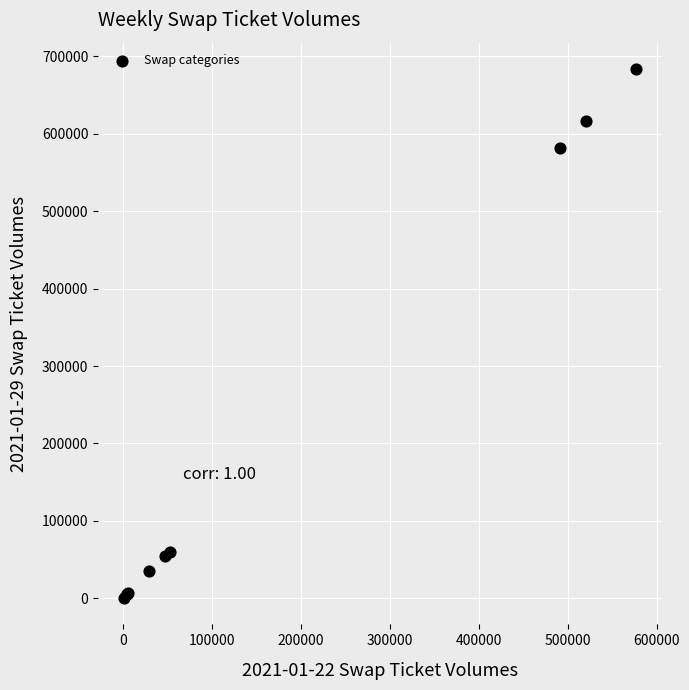

What Y value in the scatter plot is closest to 341971?

581383